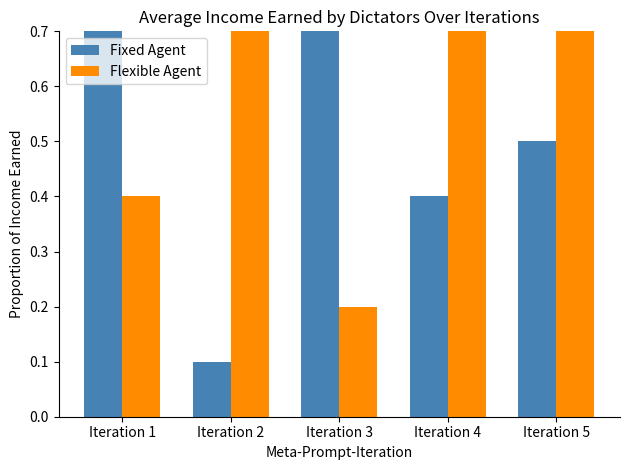

At how many categories does at least one series exceed 0?

5